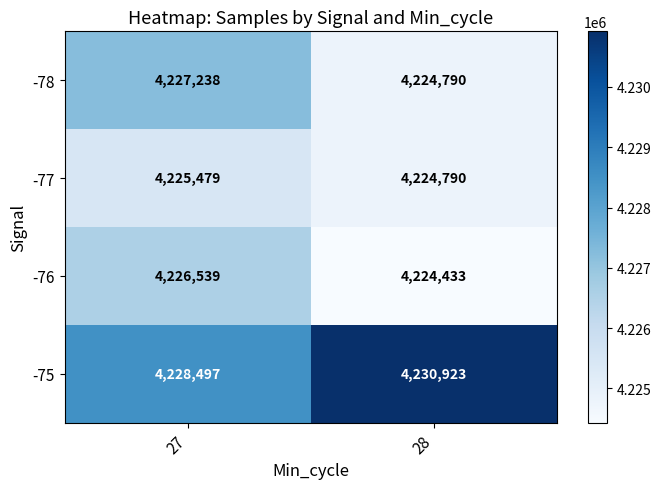

The -77 series shows 1645634 at 27. True or false?

False